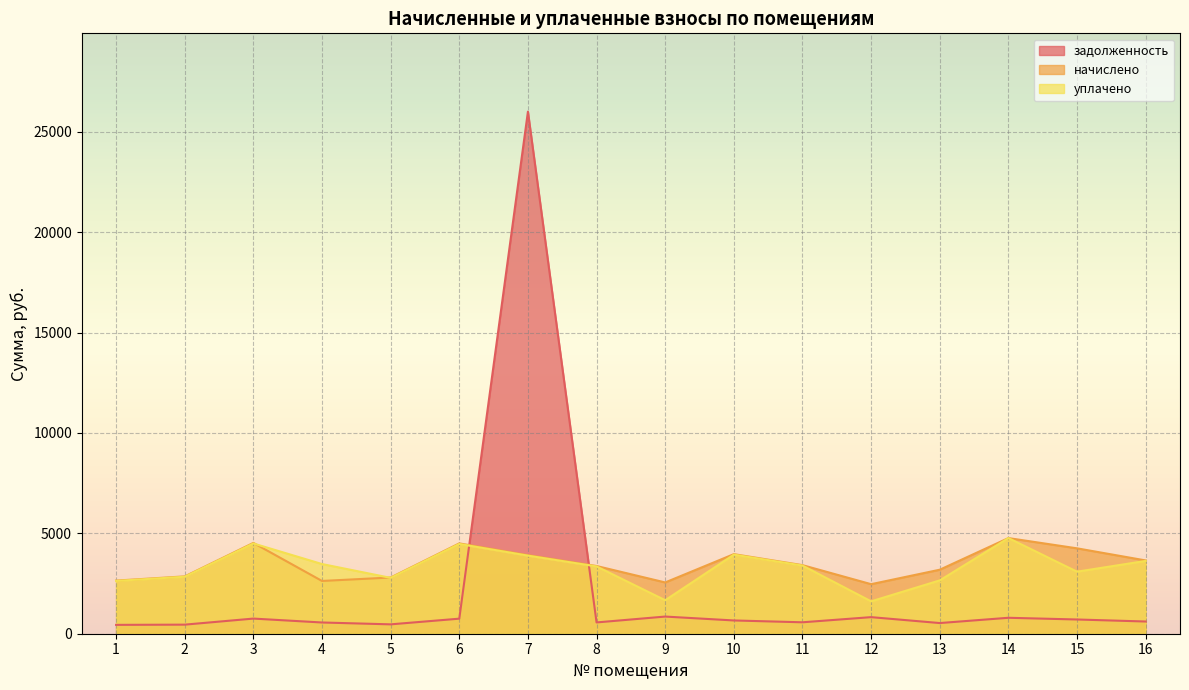

In начислено, how many points are higher than both neighbors (excluding endpoints)?

4